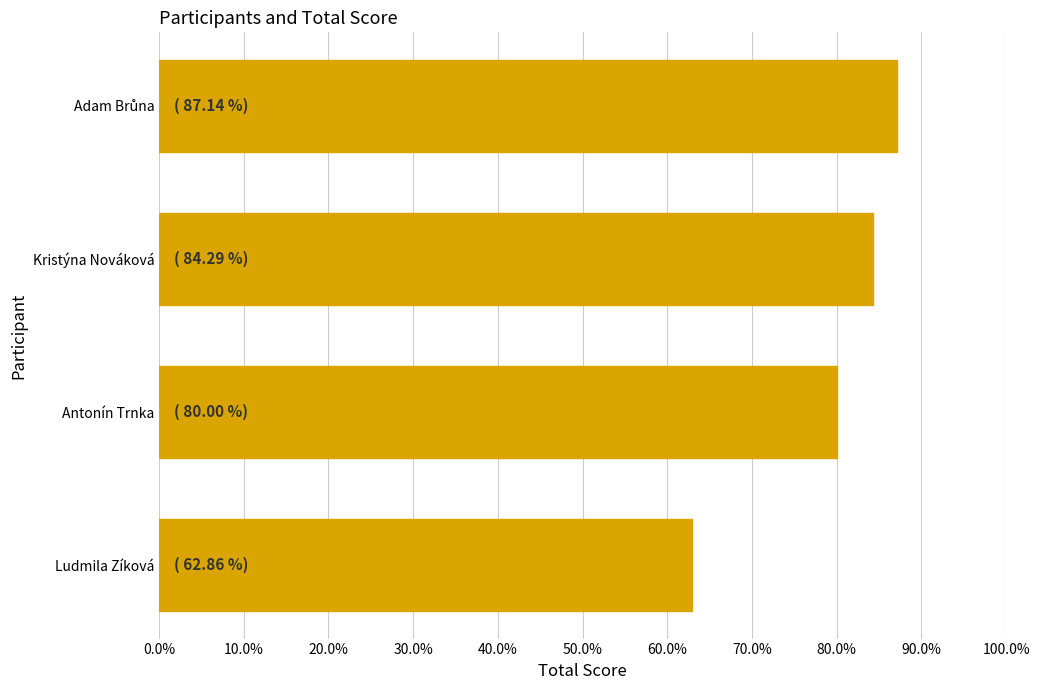

Are the bars horizontal?

Yes